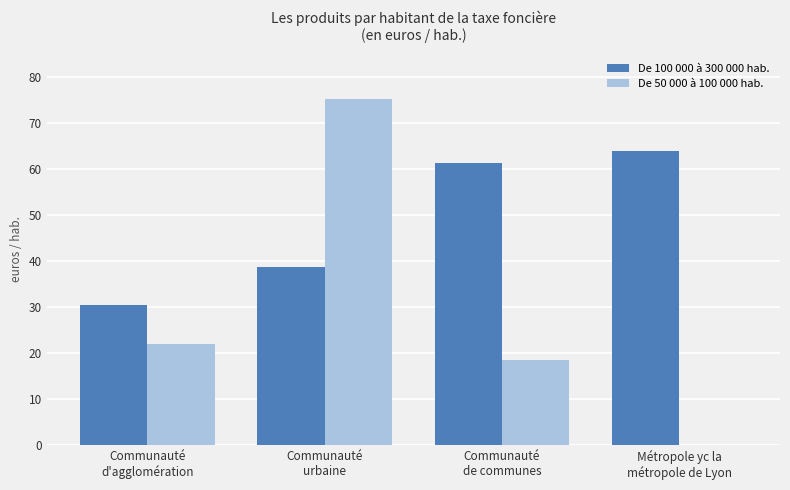

What is the maximum value shown in the chart?

75.2